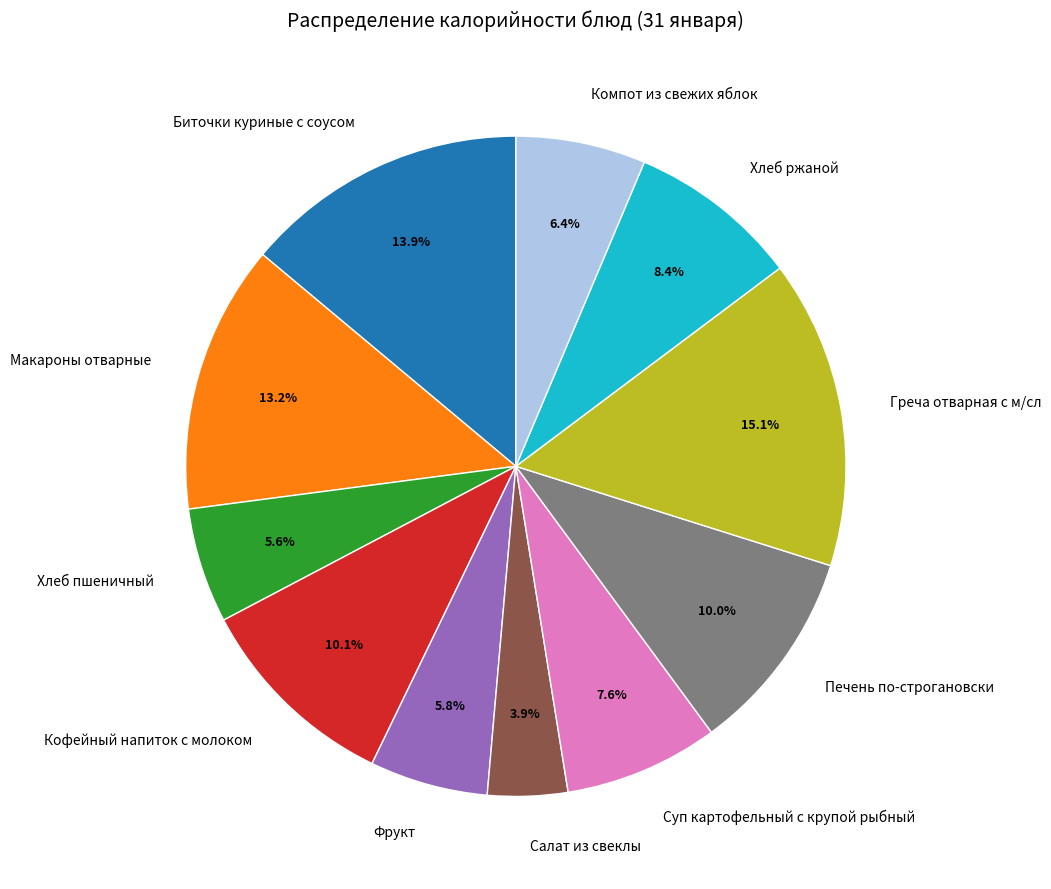

Count the number of slices in the pie.

11